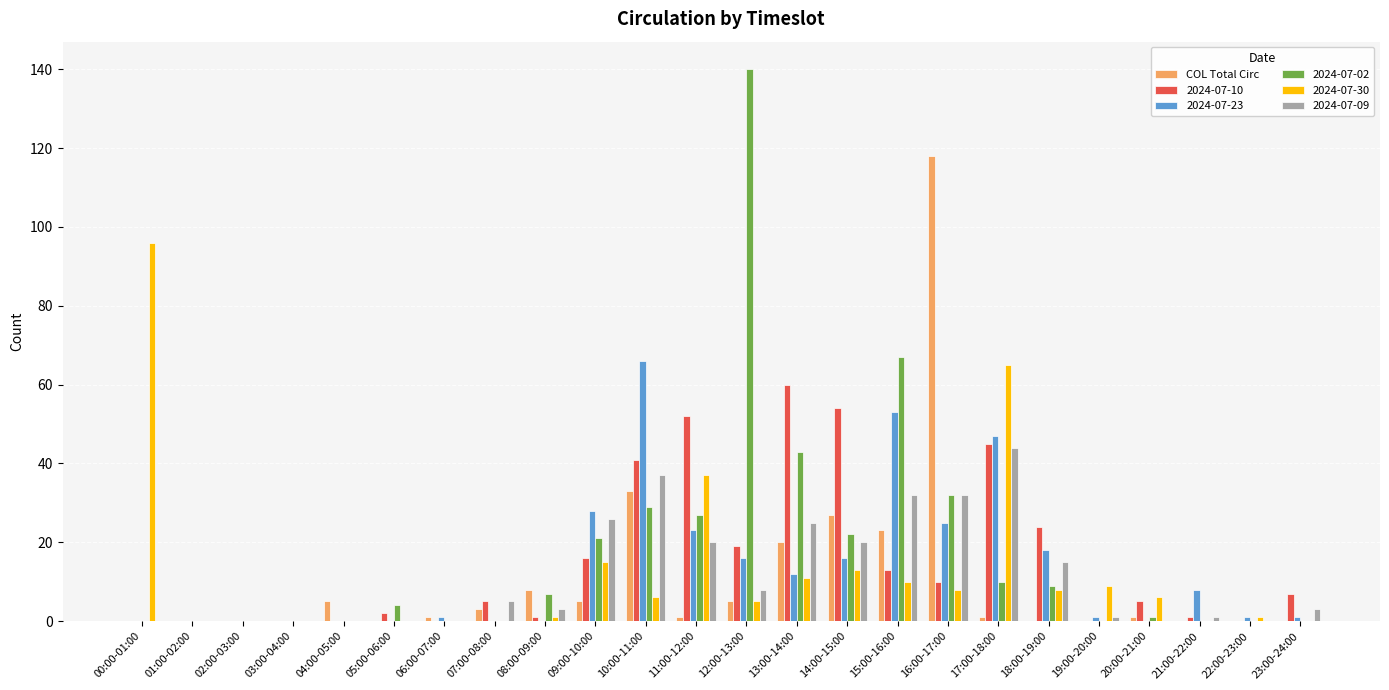

The value of COL Total Circ at 09:00-10:00 is 5. True or false?

True